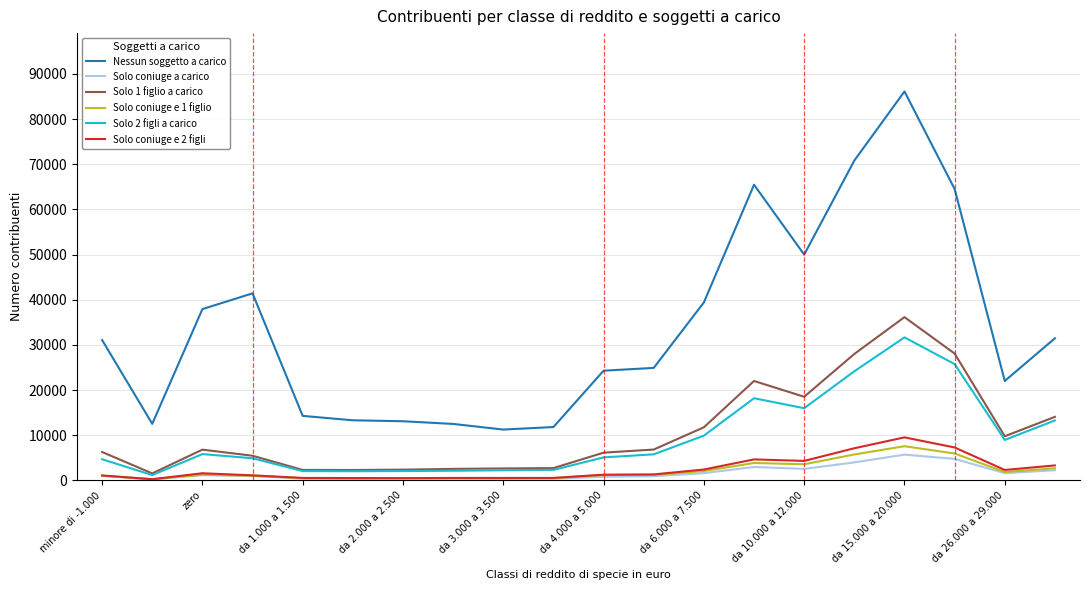

True or false: Solo coniuge e 1 figlio and Nessun soggetto a carico intersect in this chart.

False